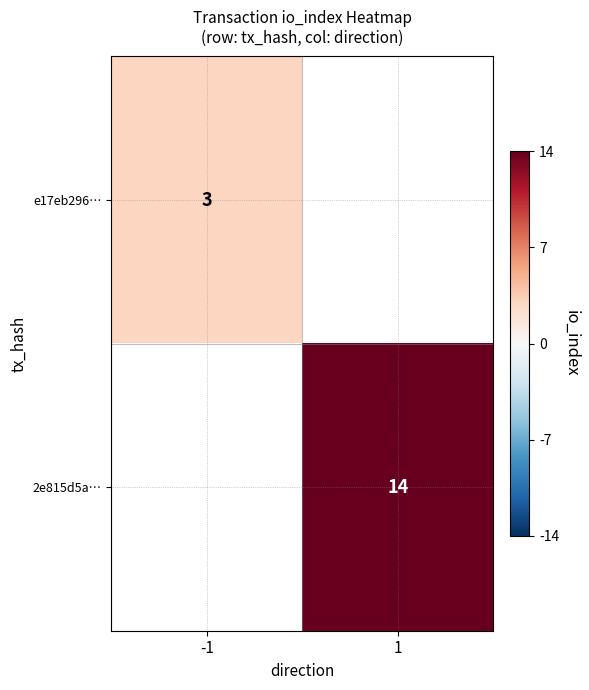

True or false: 2e815d5a… has a value of 14 at 1.

True